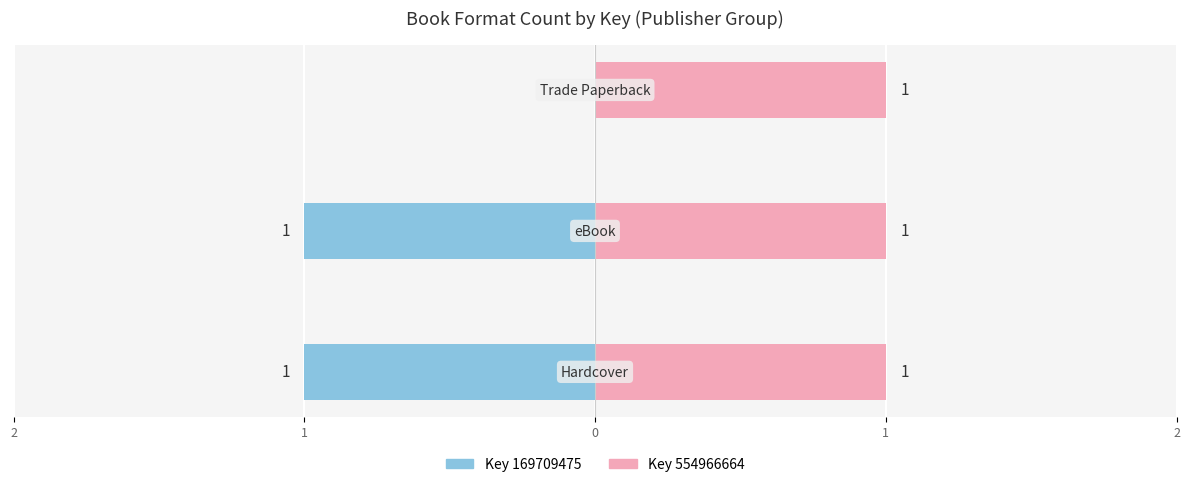

How many bars are there in each group?

2